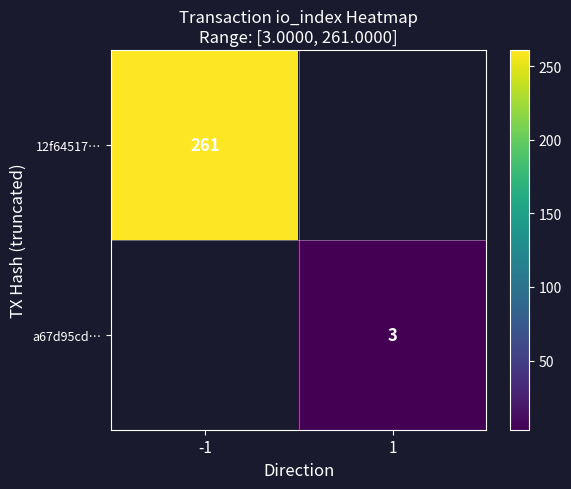

Which label corresponds to the smallest value in the chart?

1